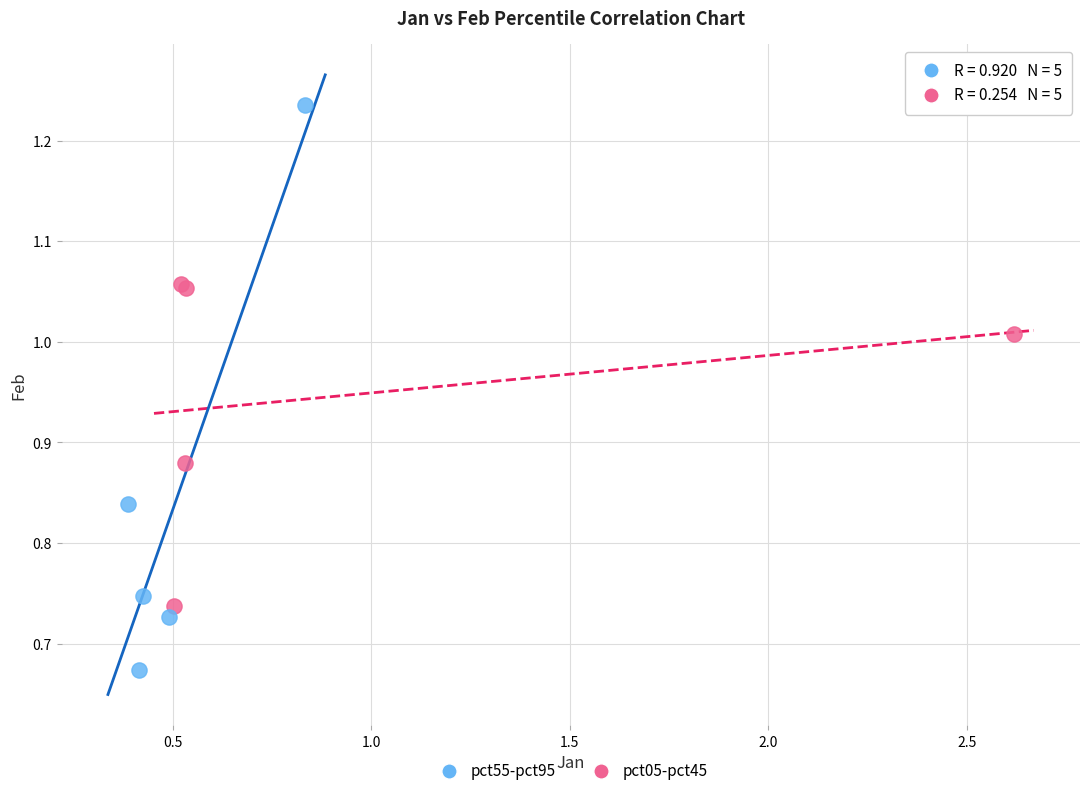

Which series reaches the maximum Y coordinate?

pct55-pct95